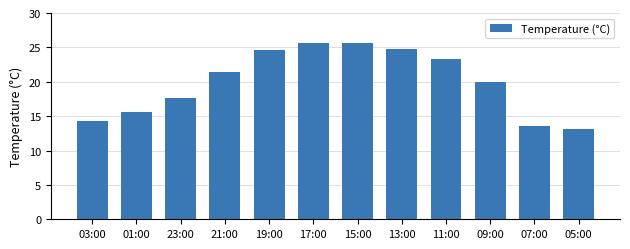

True or false: the data shows 24.8 at 13:00.

True